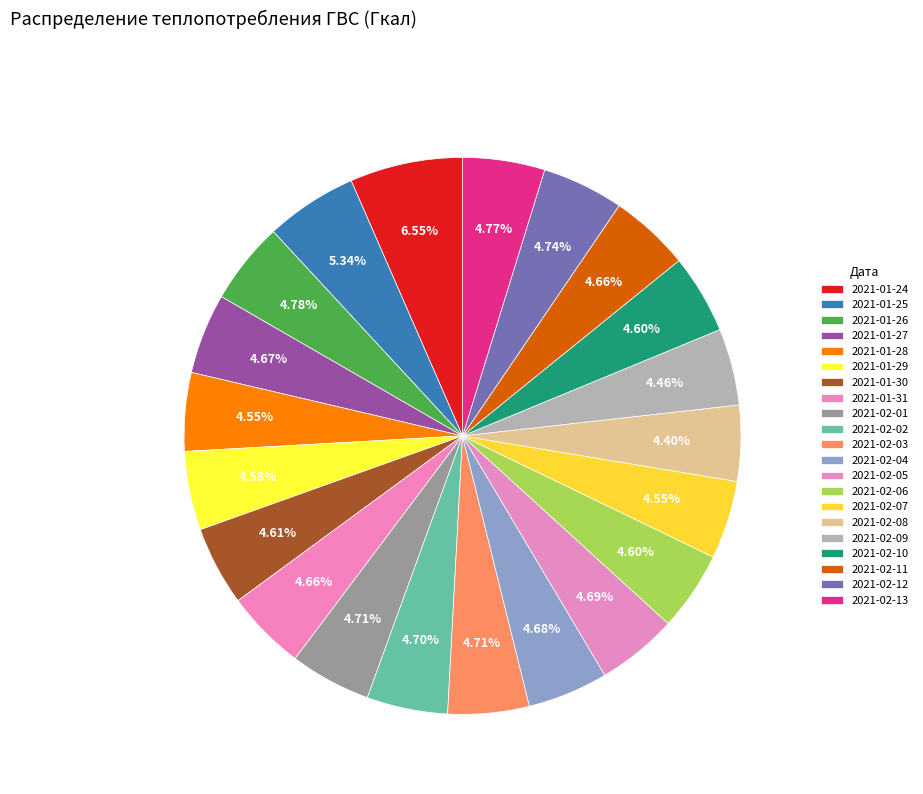

How many segments does this pie chart have?

21